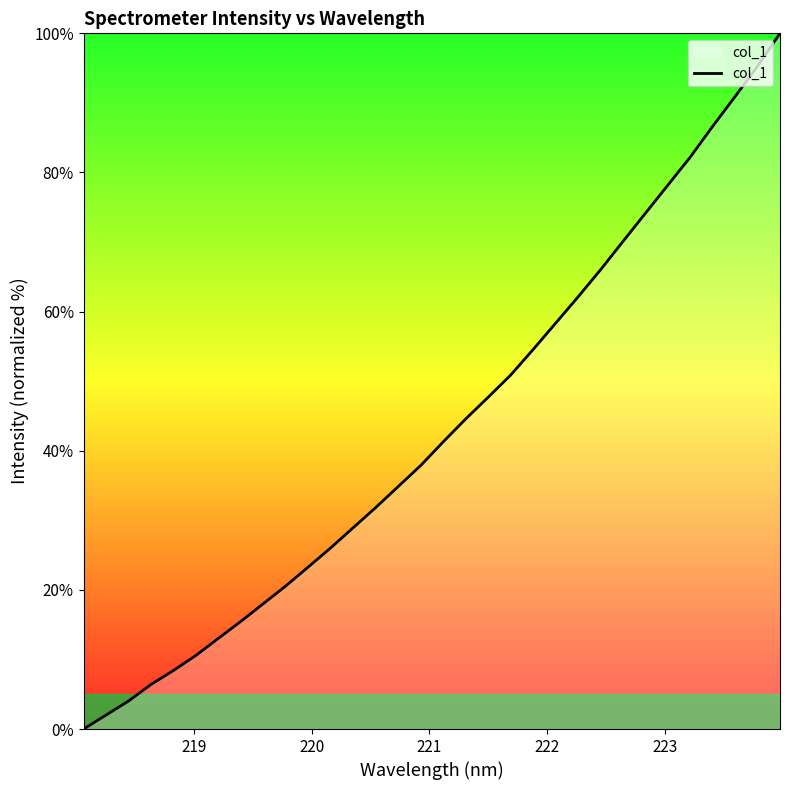

Reading left to right, transcribe all the data shown in this chart.

0.0	2.0	4.0	6.4	8.4	10.6	13.0	15.5	18.0	20.6	23.3	26.1	29.0	31.9	34.9	37.9	41.3	44.6	47.7	50.9	54.6	58.3	62.1	66.0	70.1	74.1	78.2	82.2	86.6	90.9	95.3	100.0